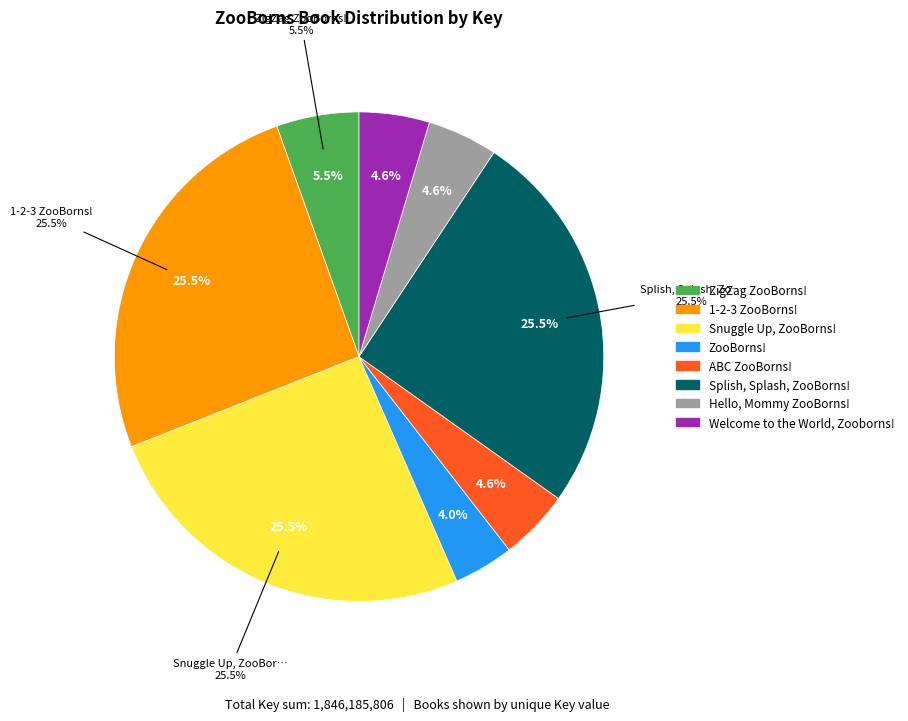

The 1-2-3 ZooBorns! slice represents 36% of the pie. True or false?

False